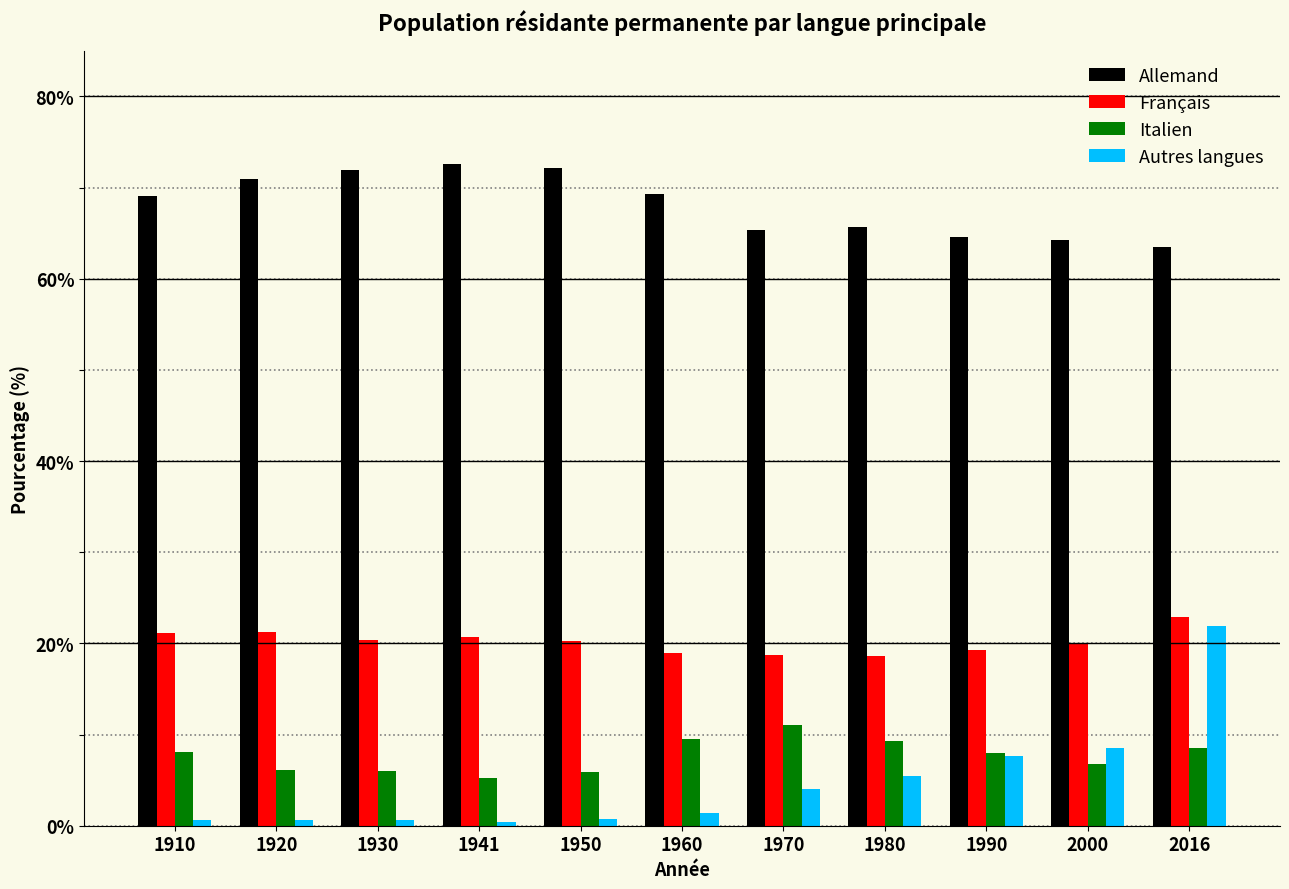

Which series has the largest total across all categories?

Allemand